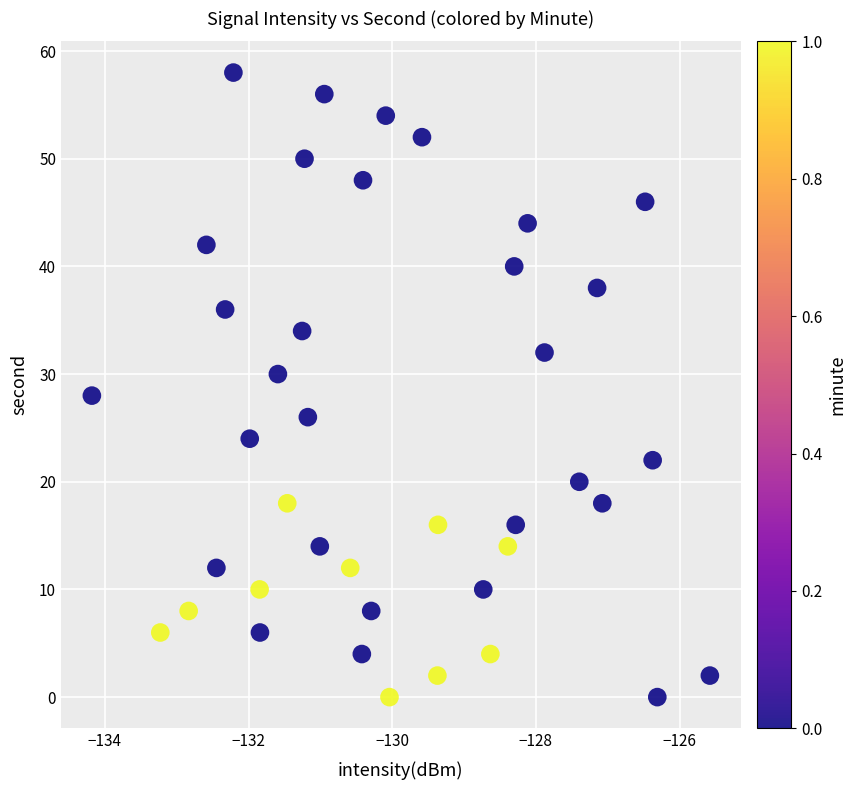

What is the range of Y values (max minus min)?

58